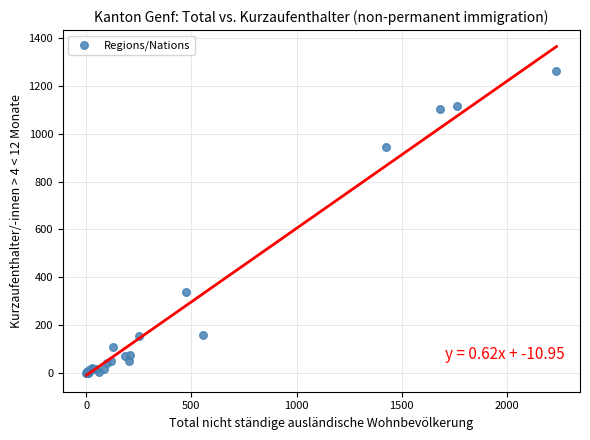

What Y value in the scatter plot is closest to 631?

338